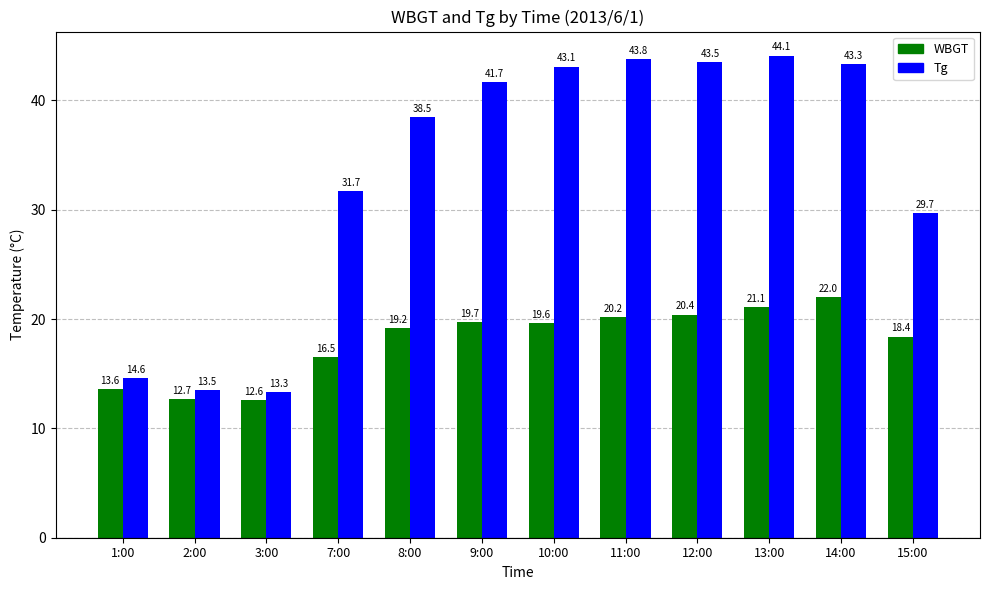

What is the sum of the WBGT values at 7:00 and 8:00?

35.7